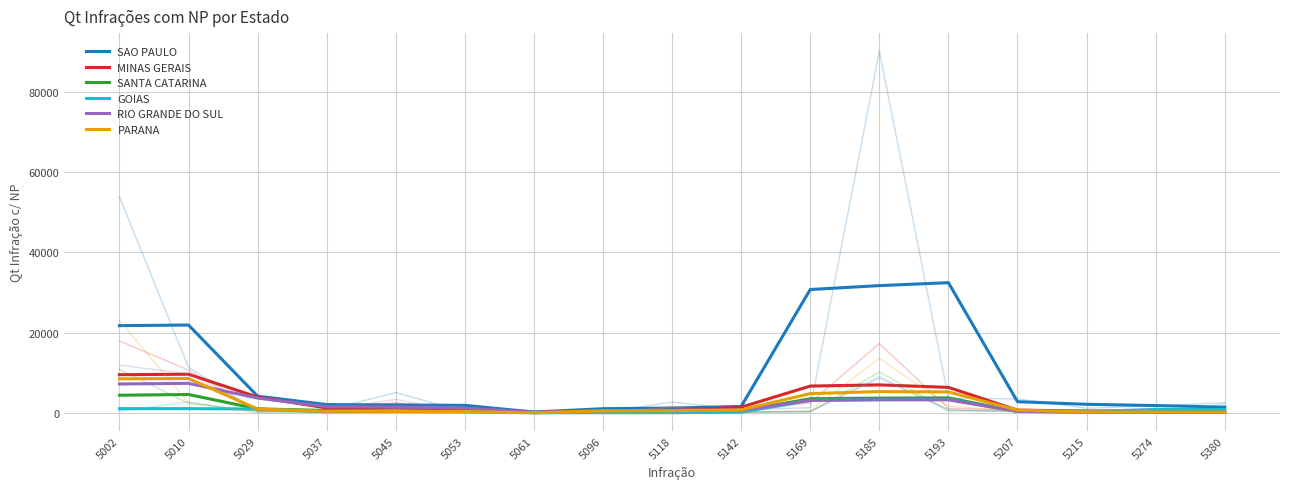

Which label corresponds to the largest value in the chart?

5193